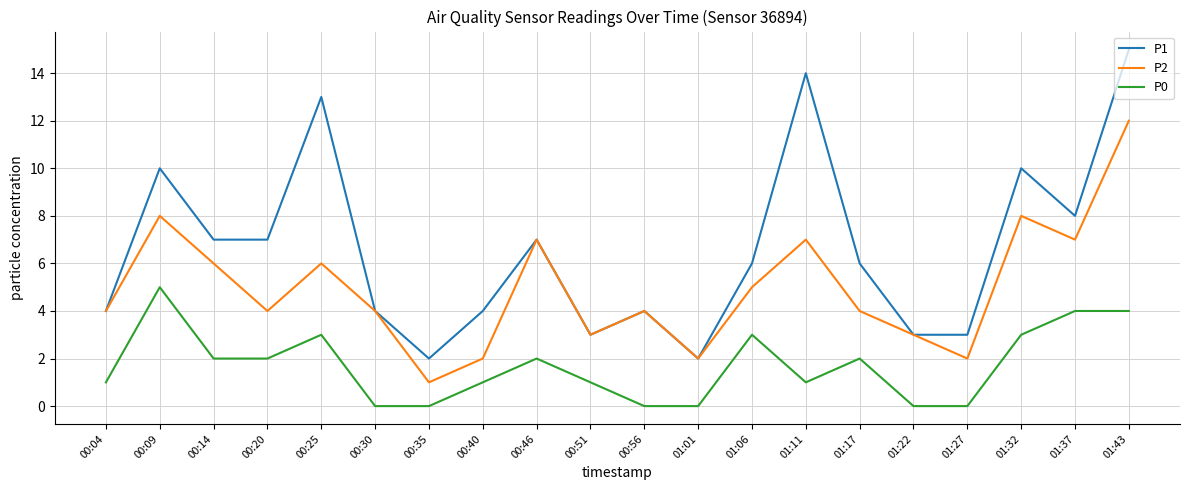

What is the difference between the maximum and minimum values in the P0 series?

5